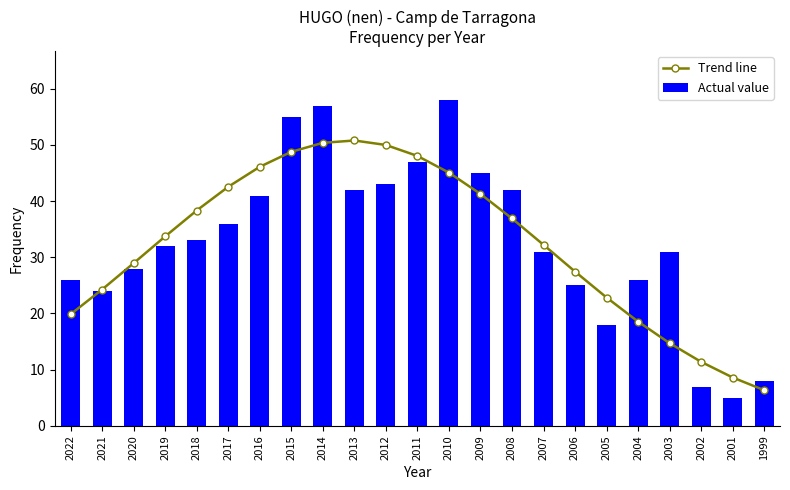

Where does the Trend line series first go above 33?

2019